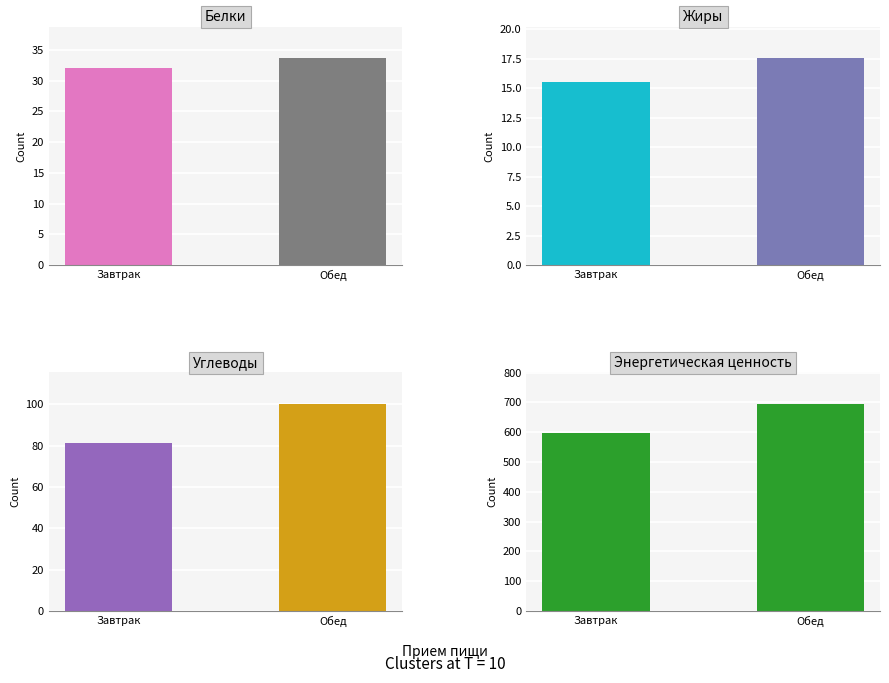

What is the maximum value shown in the chart?

696.3